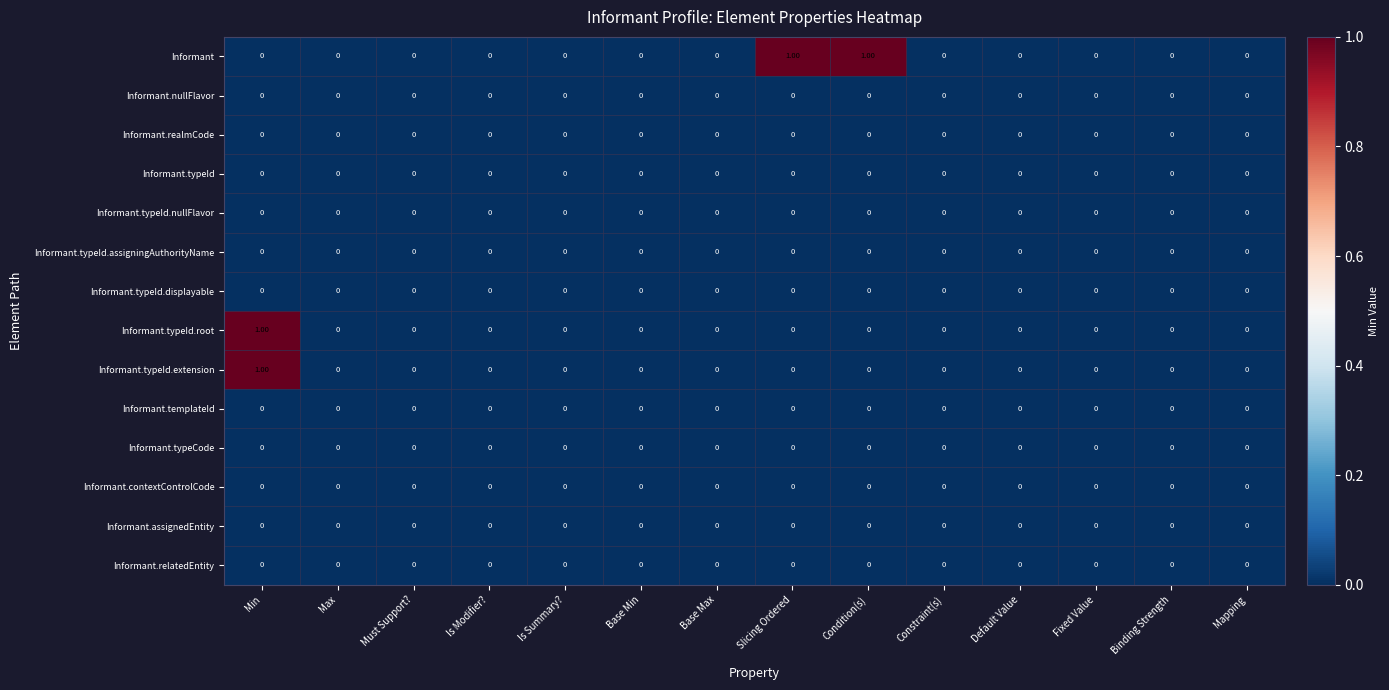

Is the value of Informant at Slicing Ordered greater than the value of Informant.typeId.displayable at Base Min?

Yes